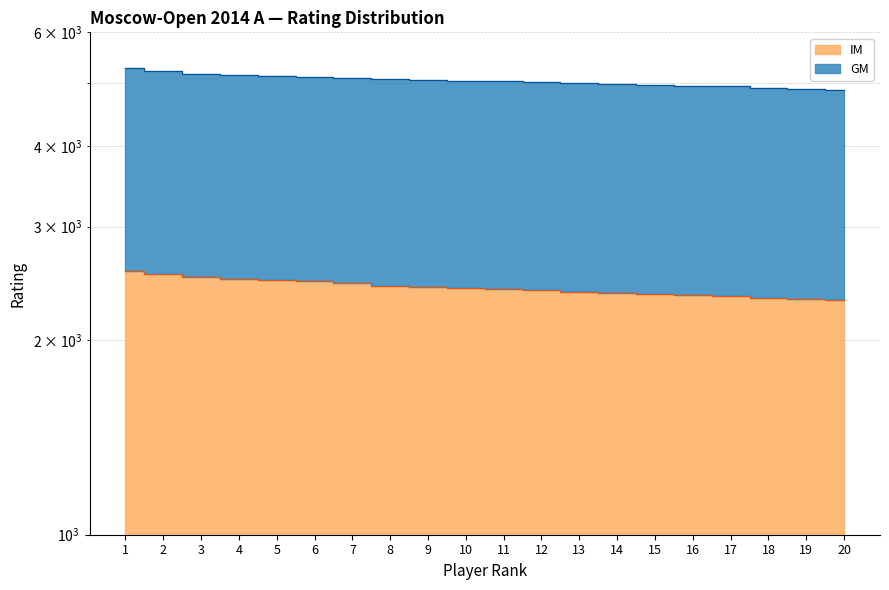

True or false: IM and GM intersect in this chart.

False